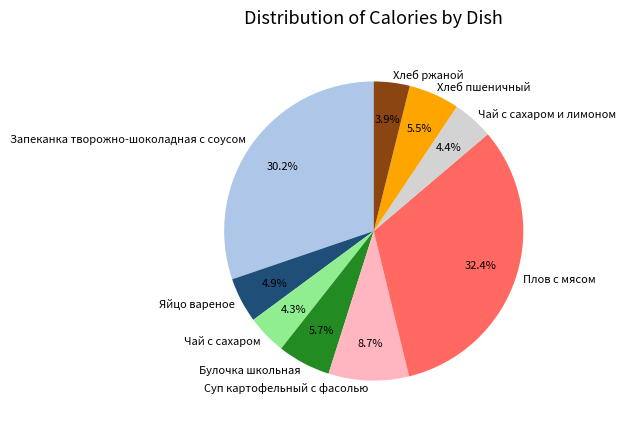

What percentage is the Запеканка творожно-шоколадная с соусом slice, to the nearest percent?

30%